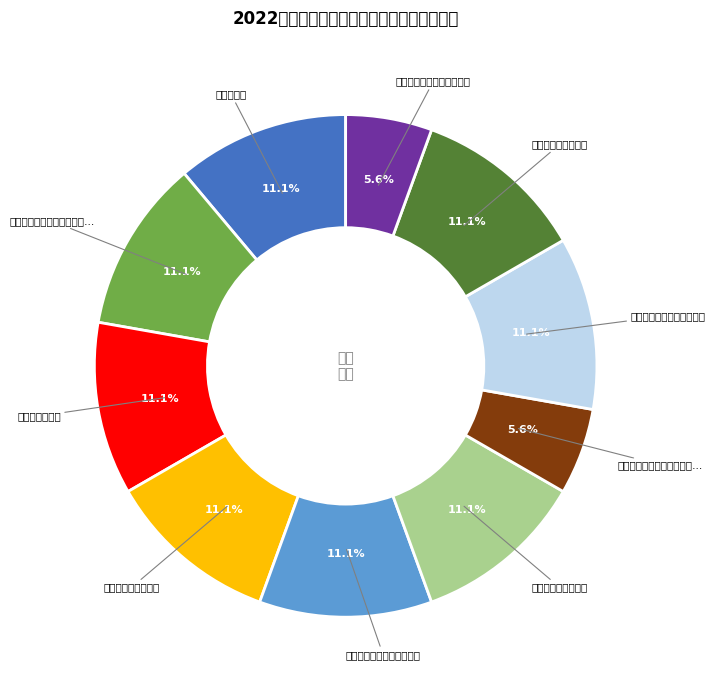

Is there a majority slice in this chart?

No